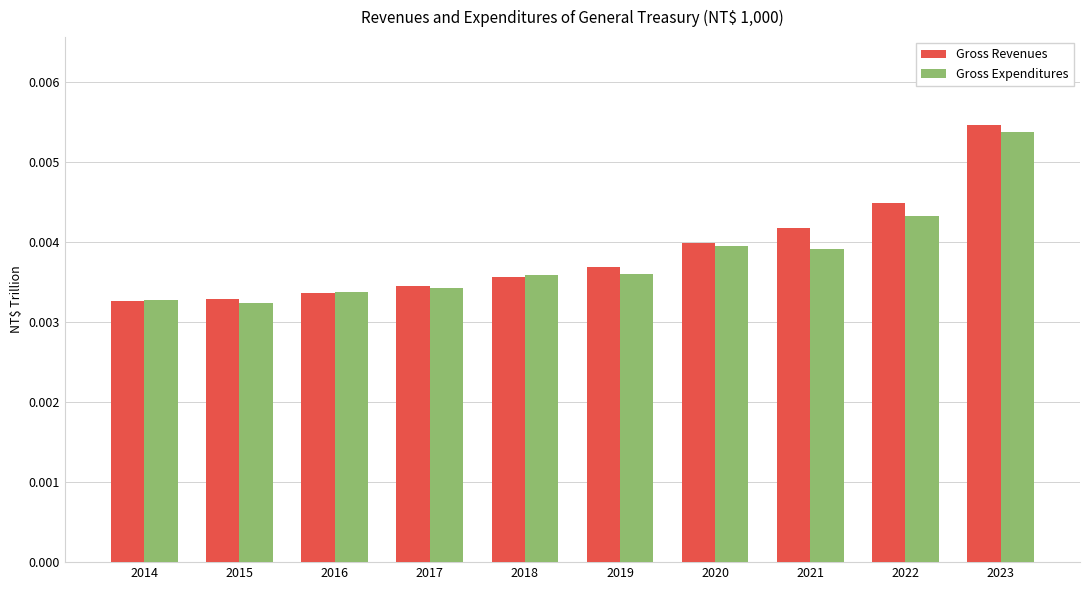

How many Gross Revenues values are between 0 and 1?

10